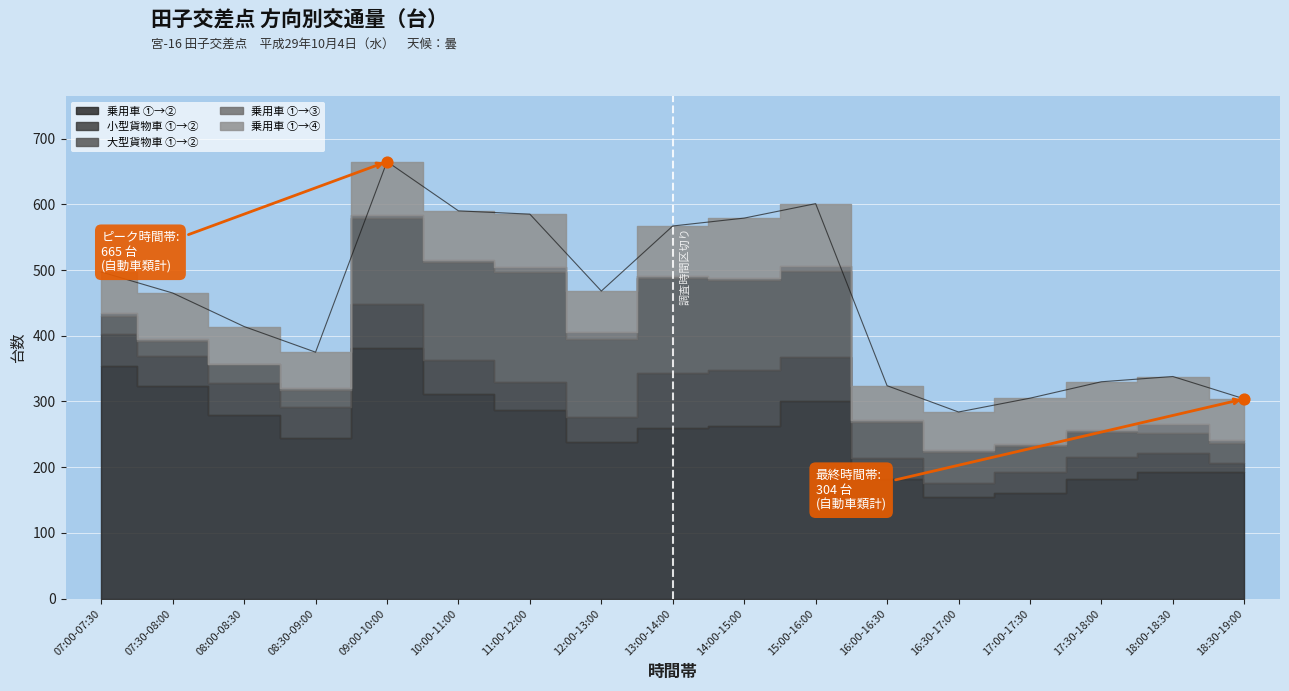

What is the total value across all series at 15:00-16:00?

601